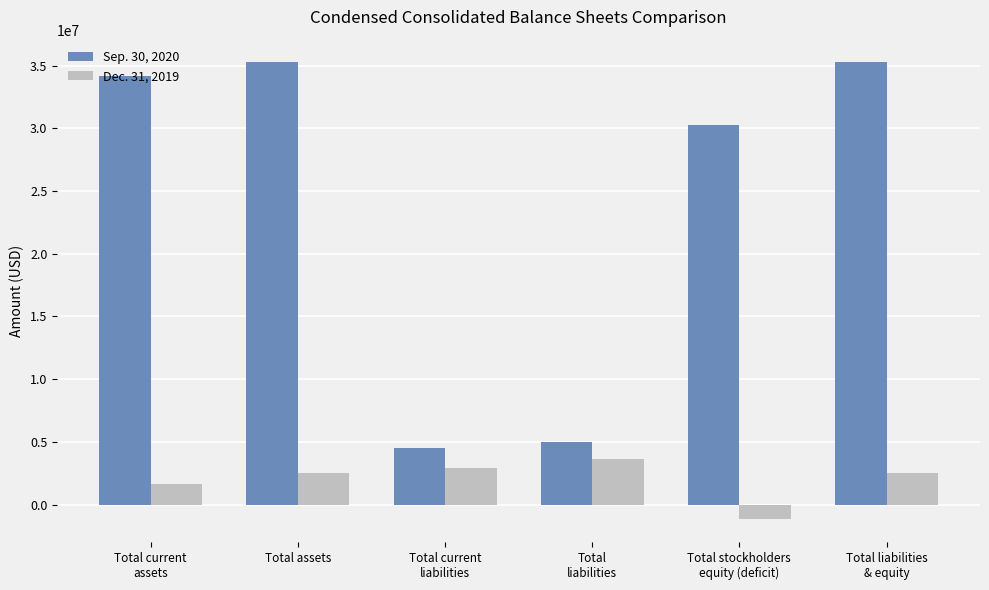

How many series are shown in this chart?

2